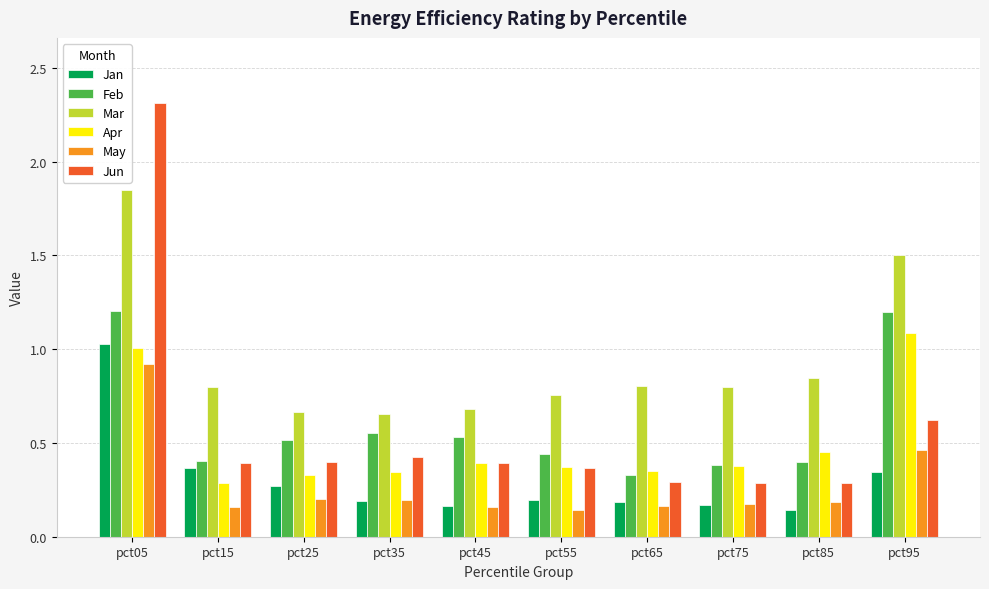

What is the difference between the highest and lowest values at pct95?

1.2